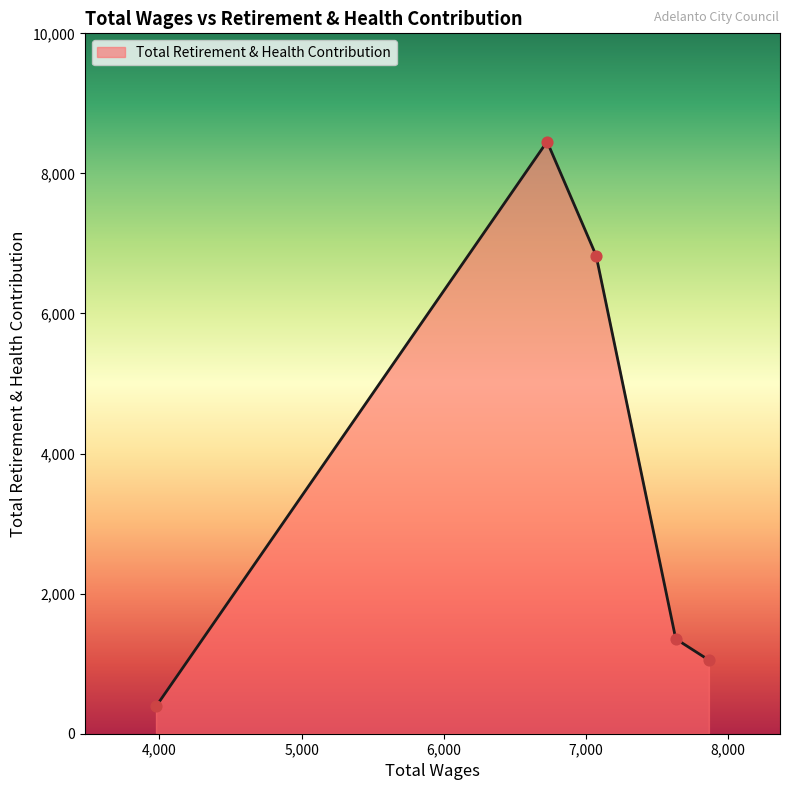

What is the minimum value shown in the chart?

389